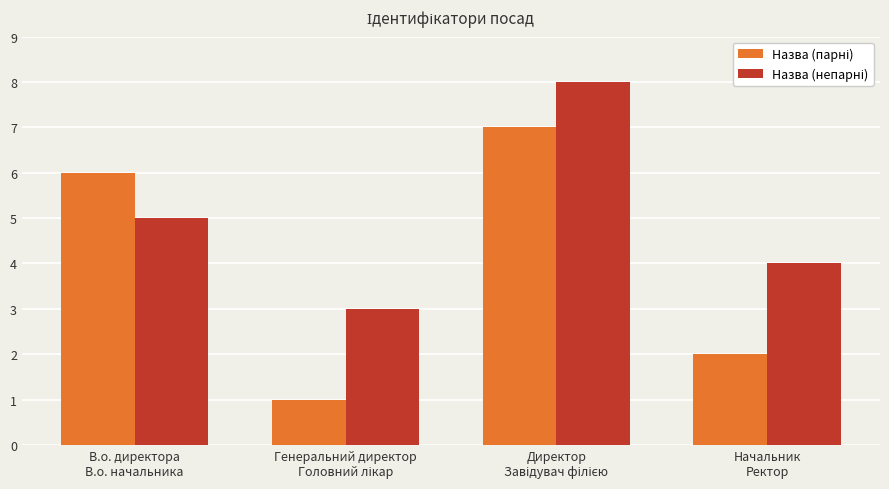

How many bars are there in total?

8